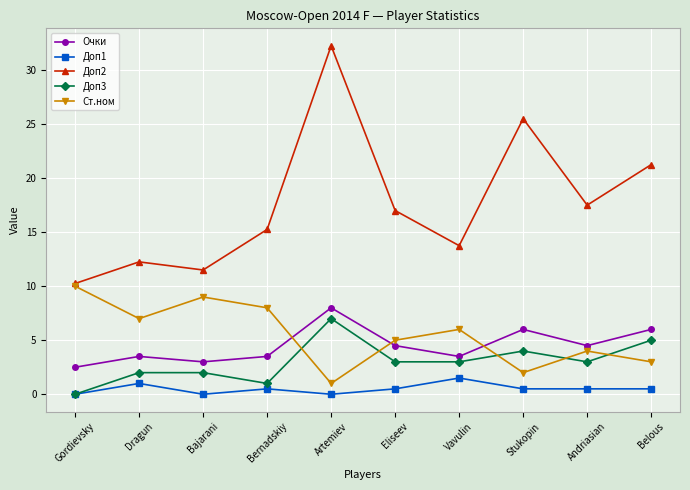

At which category does Ст.ном reach its first local peak?

Bajarani